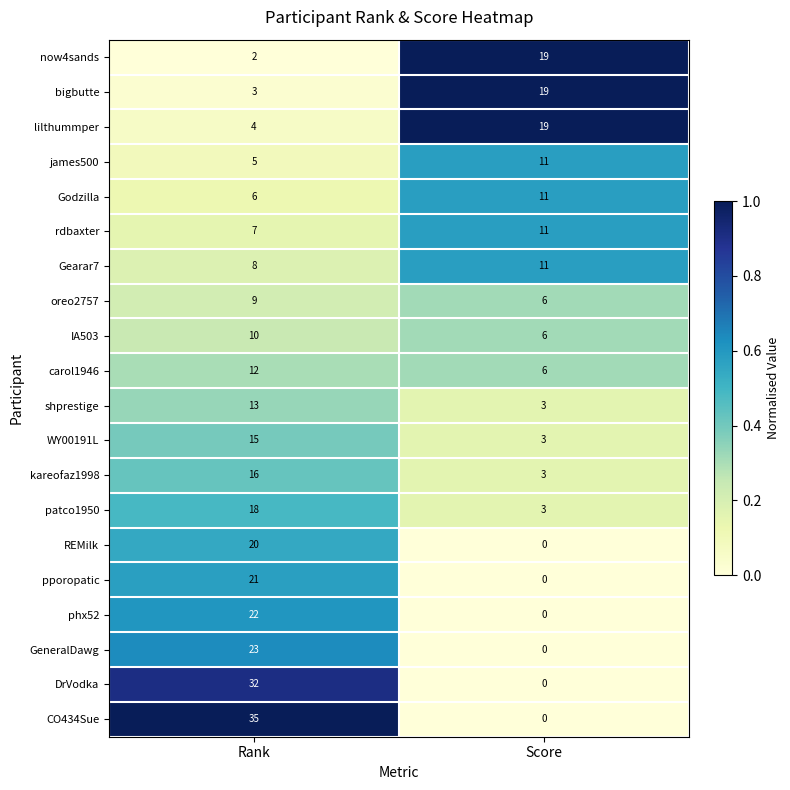

What is the approximate value of shprestige at Rank?

13